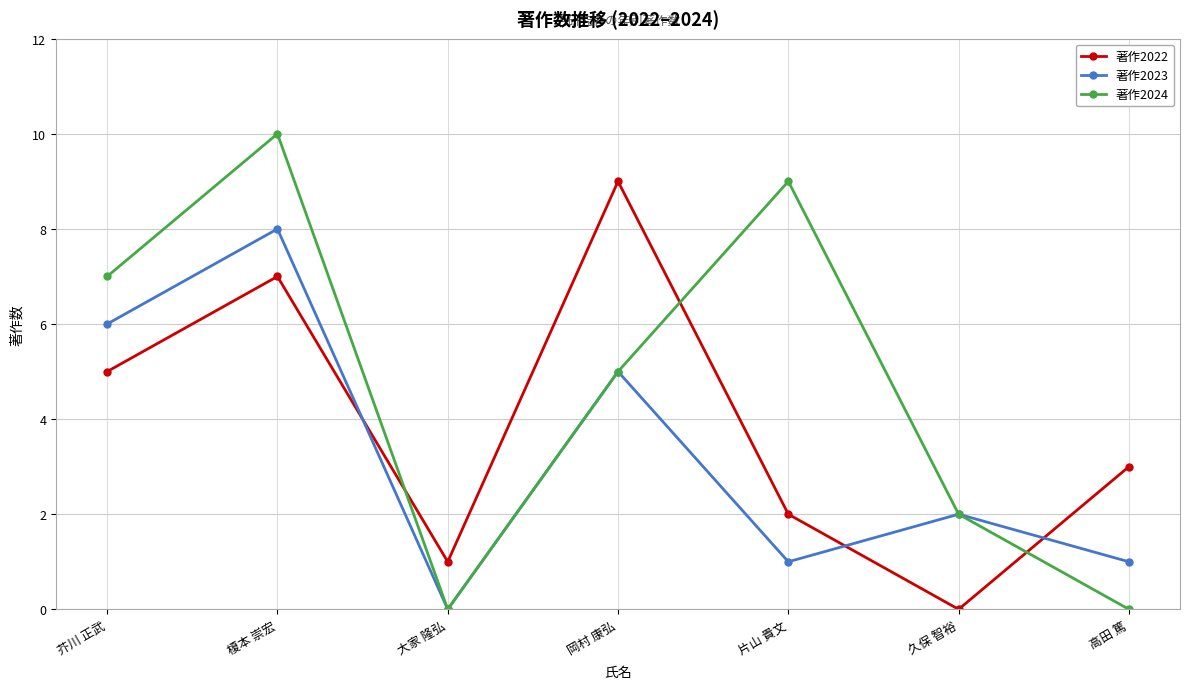

Is the value of 著作2024 at 久保 智裕 greater than the value of 著作2022 at 芥川 正武?

No